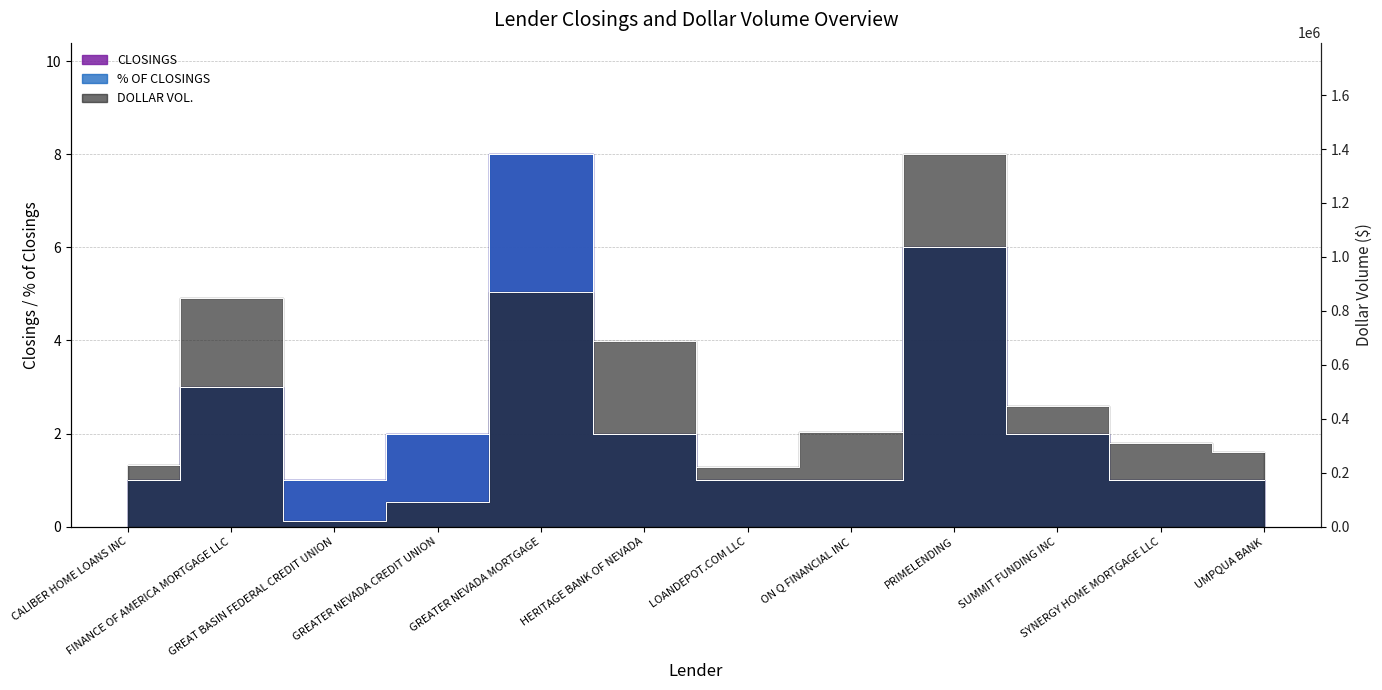

Reading right to left, extract all data points from this chart.

CLOSINGS: UMPQUA BANK=1.0	SYNERGY HOME MORTGAGE LLC=1.0	SUMMIT FUNDING INC=2.0	PRIMELENDING=6.0	ON Q FINANCIAL INC=1.0	LOANDEPOT.COM LLC=1.0	HERITAGE BANK OF NEVADA=2.0	GREATER NEVADA MORTGAGE=8.0	GREATER NEVADA CREDIT UNION=2.0	GREAT BASIN FEDERAL CREDIT UNION=1.0	FINANCE OF AMERICA MORTGAGE LLC=3.0	CALIBER HOME LOANS INC=1.0
DOLLAR VOL.: UMPQUA BANK=1.6	SYNERGY HOME MORTGAGE LLC=1.8	SUMMIT FUNDING INC=2.6	PRIMELENDING=8.0	ON Q FINANCIAL INC=2.0	LOANDEPOT.COM LLC=1.3	HERITAGE BANK OF NEVADA=4.0	GREATER NEVADA MORTGAGE=5.0	GREATER NEVADA CREDIT UNION=0.5	GREAT BASIN FEDERAL CREDIT UNION=0.1	FINANCE OF AMERICA MORTGAGE LLC=4.9	CALIBER HOME LOANS INC=1.3
% OF CLOSINGS: UMPQUA BANK=1.0	SYNERGY HOME MORTGAGE LLC=1.0	SUMMIT FUNDING INC=2.0	PRIMELENDING=6.0	ON Q FINANCIAL INC=1.0	LOANDEPOT.COM LLC=1.0	HERITAGE BANK OF NEVADA=2.0	GREATER NEVADA MORTGAGE=8.0	GREATER NEVADA CREDIT UNION=2.0	GREAT BASIN FEDERAL CREDIT UNION=1.0	FINANCE OF AMERICA MORTGAGE LLC=3.0	CALIBER HOME LOANS INC=1.0